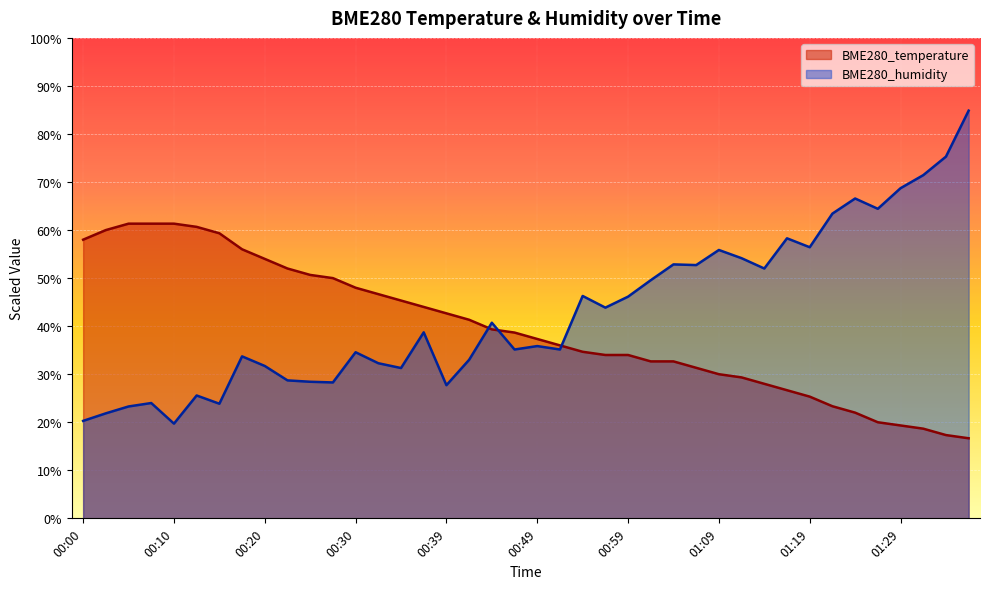

How many interior local peaks does the BME280_humidity series have?

12